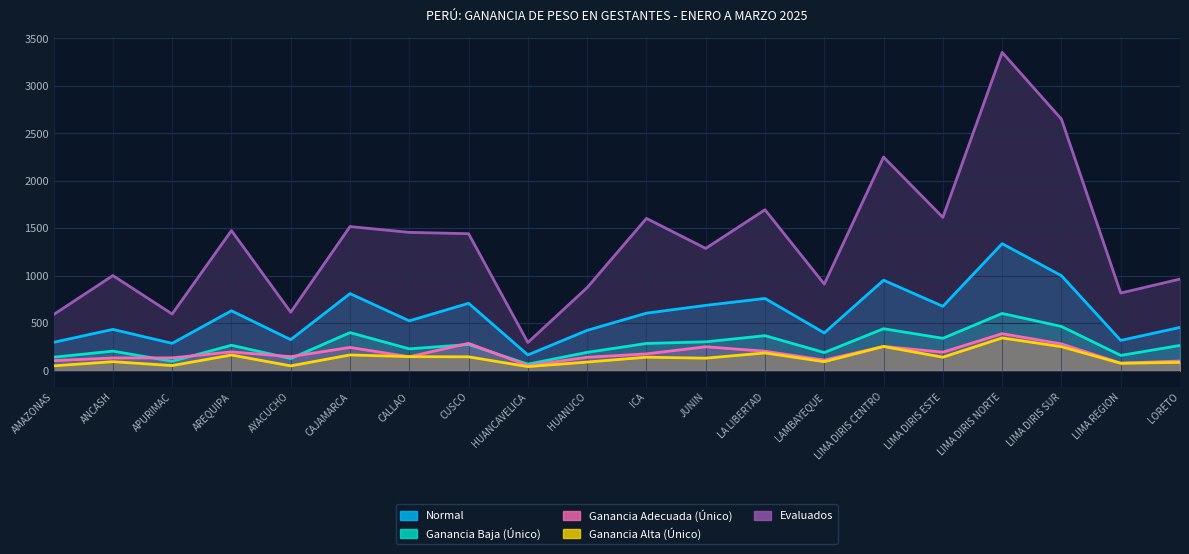

What are all the series names shown in the legend?

Normal, Ganancia Baja (Único), Ganancia Adecuada (Único), Ganancia Alta (Único), Evaluados